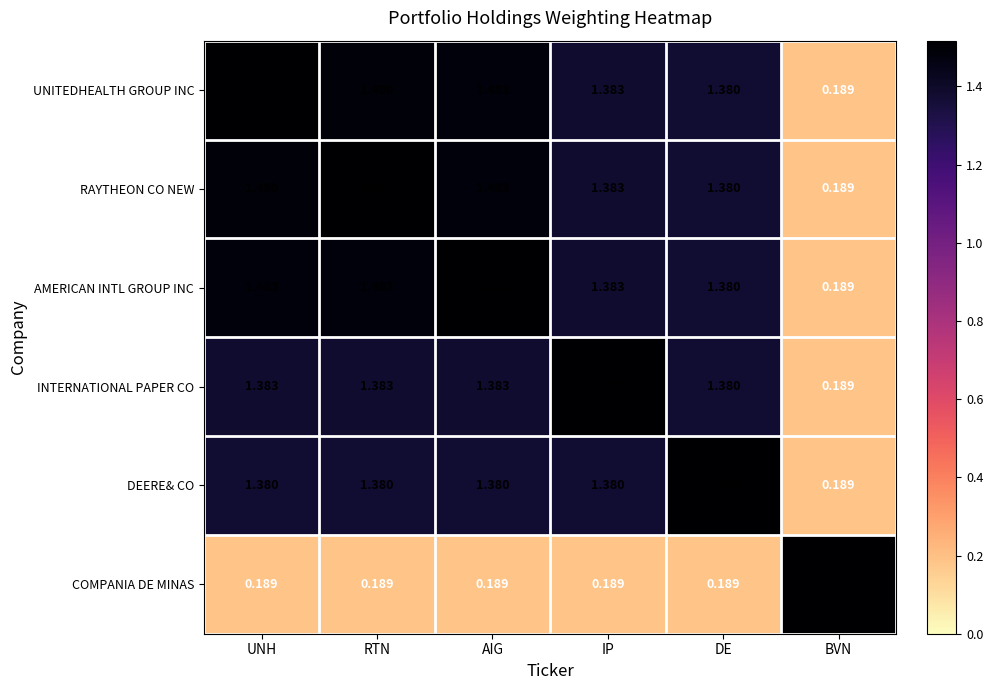

Is the value of COMPANIA DE MINAS at BVN greater than the value of AMERICAN INTL GROUP INC at RTN?

Yes